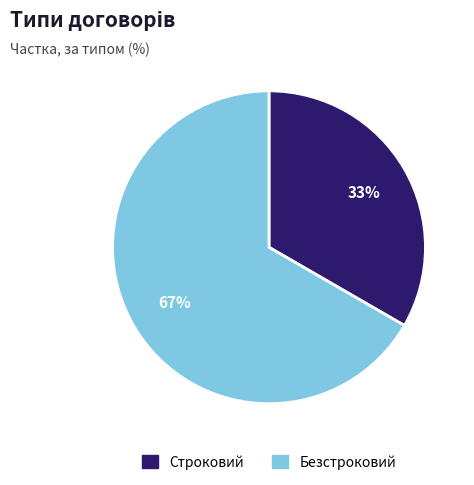

To the nearest percent, what is the average slice percentage?

50%